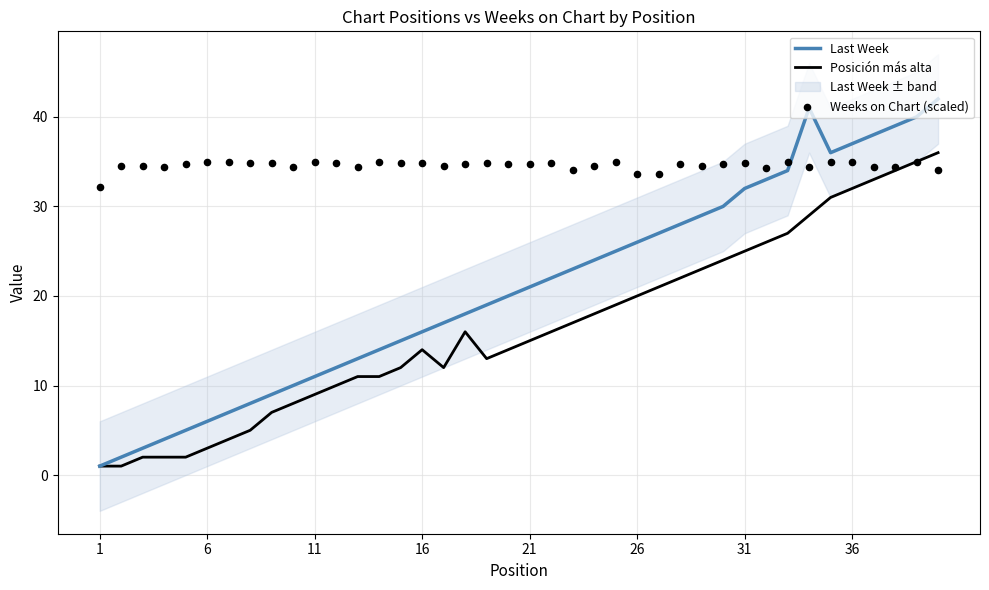

What are all the series names shown in the legend?

Last Week, Posición más alta, Weeks on Chart (scaled)